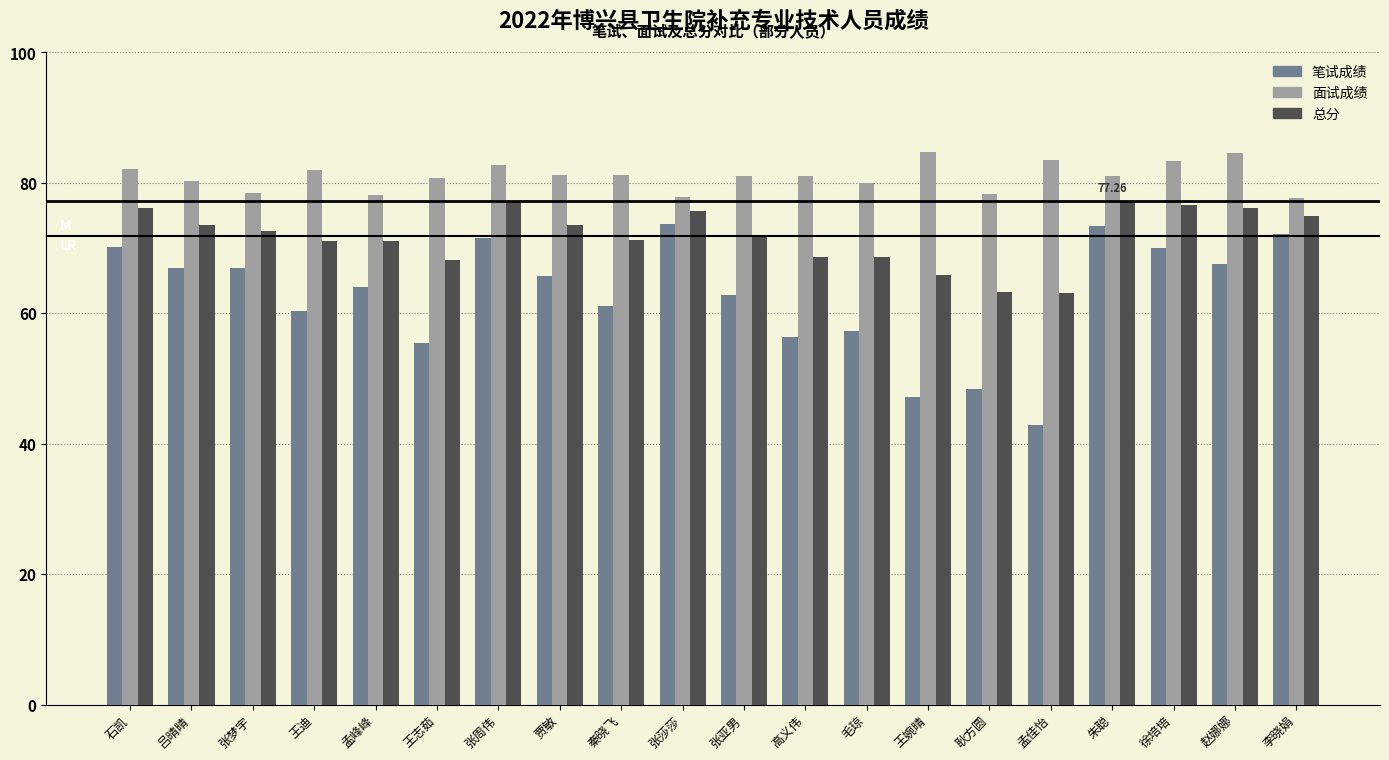

How many bars are there in each group?

3